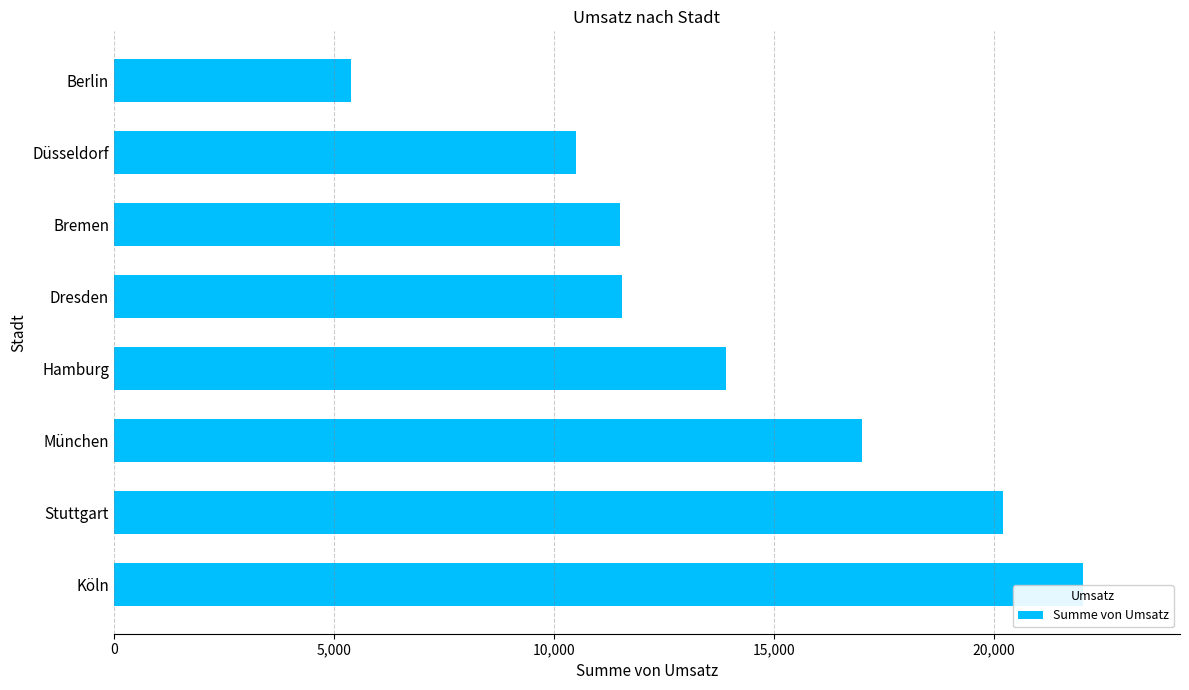

What is the sum of all values?

112149